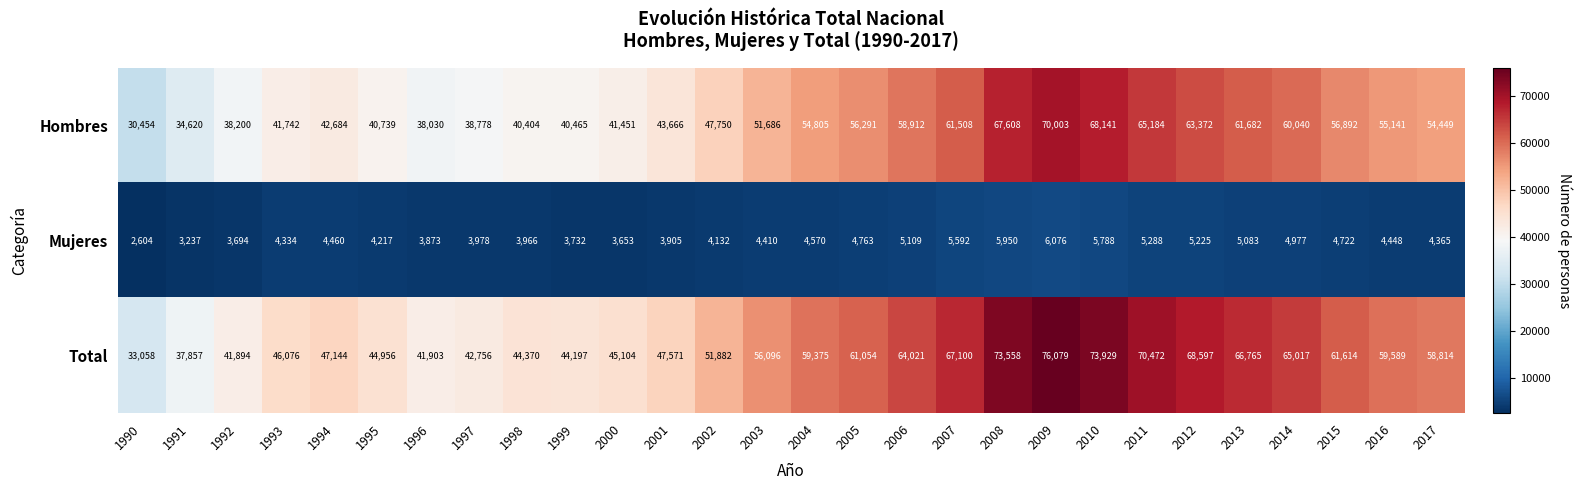

How many data points does each series have?

28